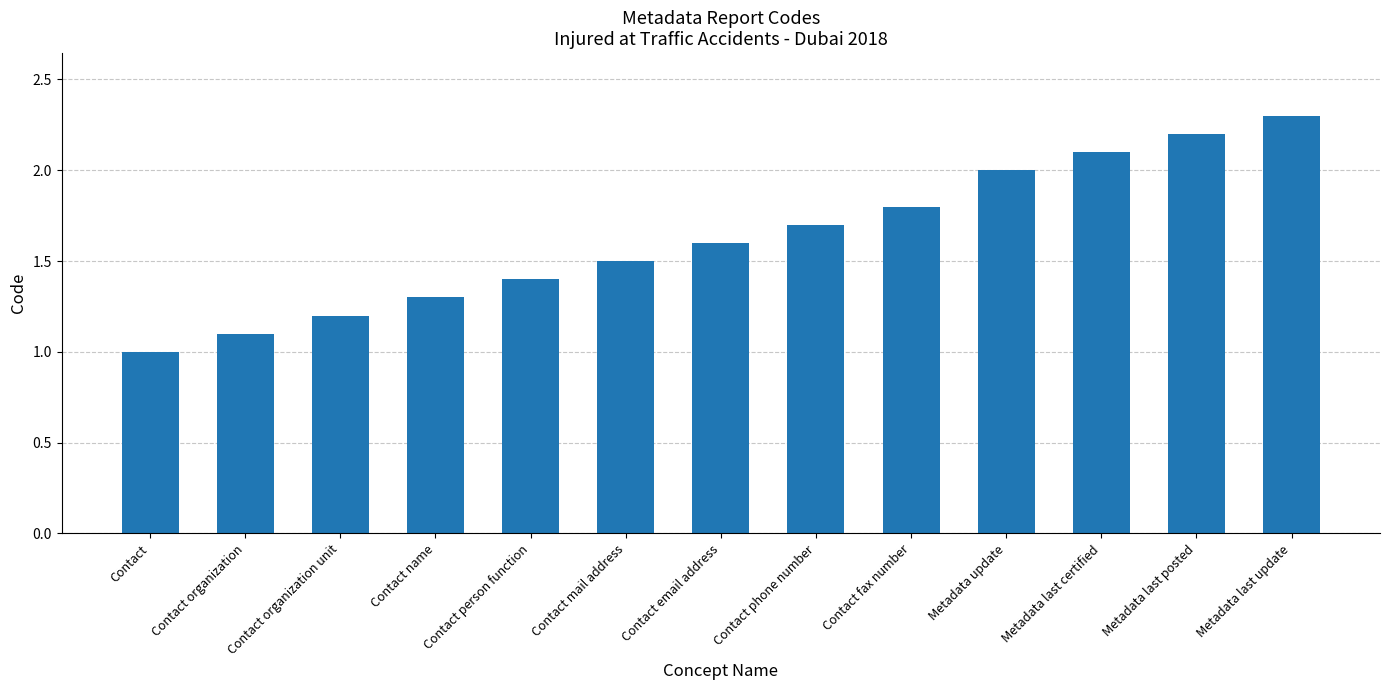

Reading right to left, what are all the values shown in this chart?

2.3	2.2	2.1	2.0	1.8	1.7	1.6	1.5	1.4	1.3	1.2	1.1	1.0